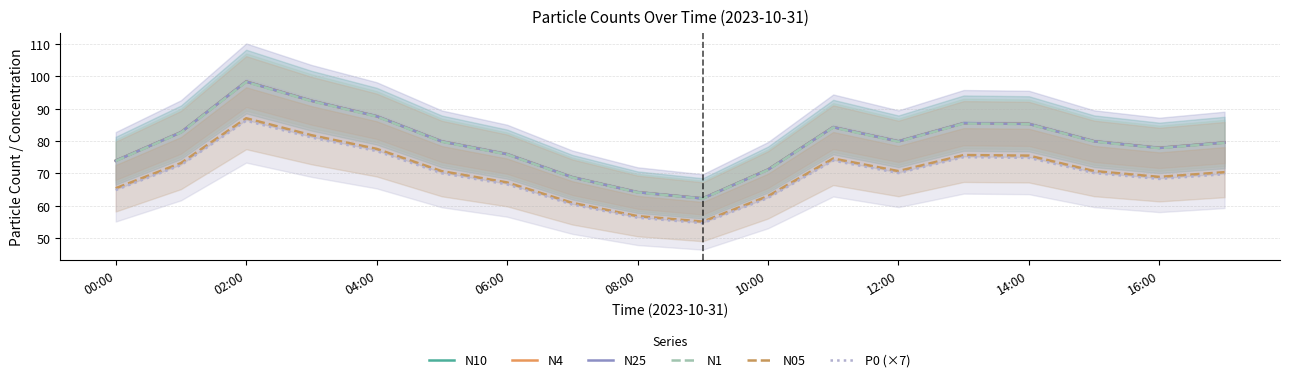

What is the lowest value of the N25 series?

62.2